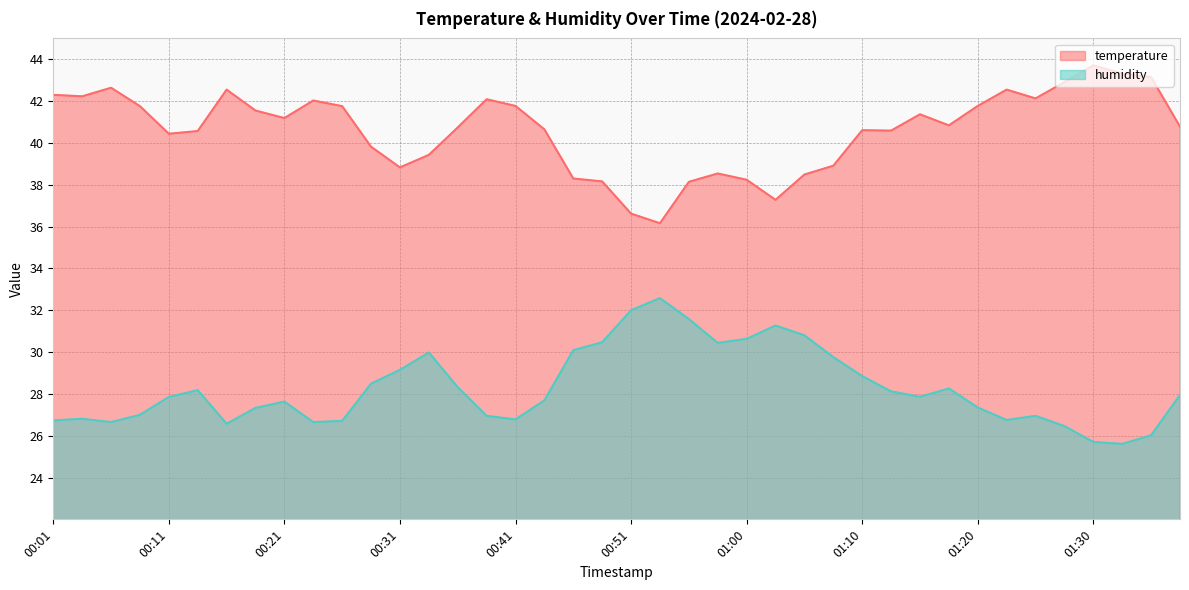

Reading left to right, what are all the values shown in this chart?

temperature: 00:01=42.3	00:04=42.2	00:06=42.6	00:09=41.8	00:11=40.4	00:14=40.6	00:16=42.5	00:19=41.5	00:21=41.2	00:24=42.0	00:26=41.8	00:29=39.8	00:31=38.8	00:33=39.4	00:36=40.7	00:38=42.1	00:41=41.8	00:43=40.6	00:46=38.3	00:48=38.2	00:51=36.6	00:53=36.2	00:55=38.1	00:58=38.5	01:00=38.2	01:03=37.3	01:05=38.5	01:08=38.9	01:10=40.6	01:13=40.6	01:15=41.4	01:17=40.8	01:20=41.8	01:22=42.5	01:25=42.1	01:27=42.9	01:30=43.7	01:32=43.3	01:34=43.1	01:37=40.8
humidity: 00:01=26.7	00:04=26.8	00:06=26.6	00:09=27.0	00:11=27.9	00:14=28.2	00:16=26.6	00:19=27.3	00:21=27.6	00:24=26.6	00:26=26.7	00:29=28.5	00:31=29.1	00:33=30.0	00:36=28.3	00:38=26.9	00:41=26.8	00:43=27.7	00:46=30.1	00:48=30.5	00:51=32.0	00:53=32.6	00:55=31.6	00:58=30.4	01:00=30.6	01:03=31.3	01:05=30.8	01:08=29.8	01:10=28.9	01:13=28.1	01:15=27.9	01:17=28.3	01:20=27.4	01:22=26.8	01:25=26.9	01:27=26.5	01:30=25.7	01:32=25.6	01:34=26.0	01:37=27.9